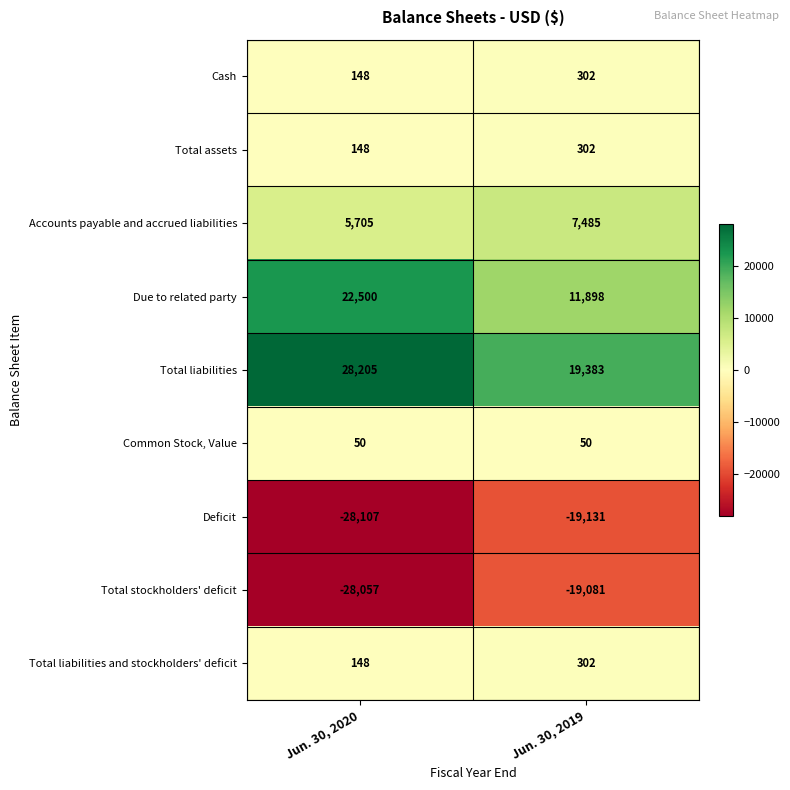

Where is Cash nearest to the value 225?

Jun. 30, 2020